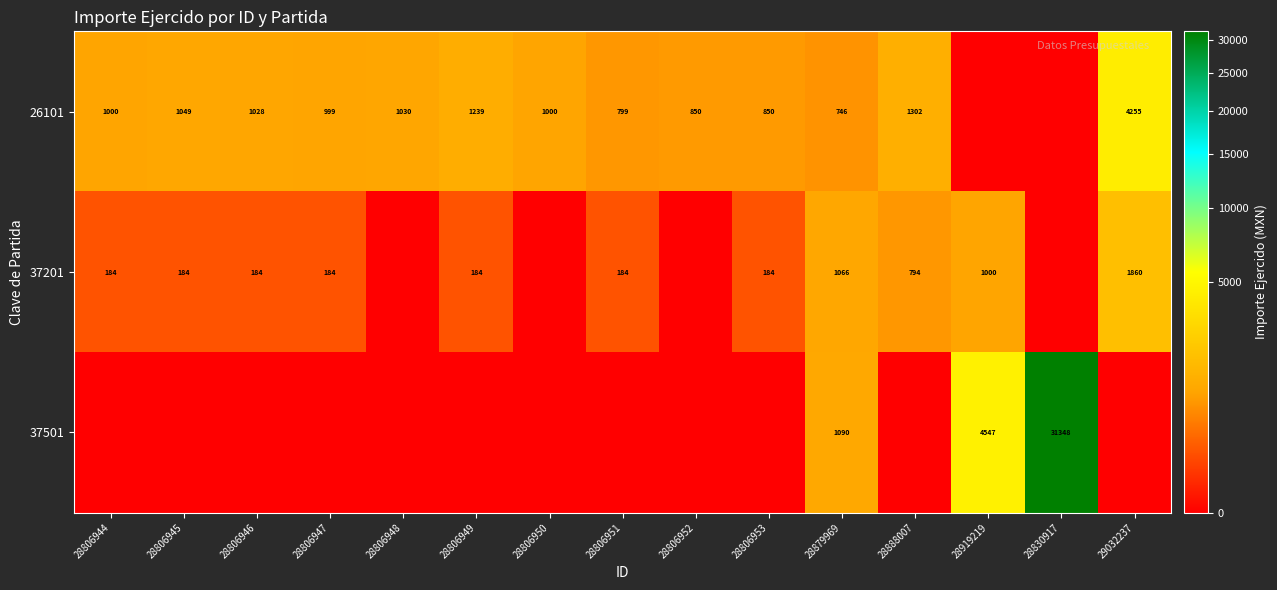

Rank the series at 28879969 from lowest to highest value.

26101, 37201, 37501